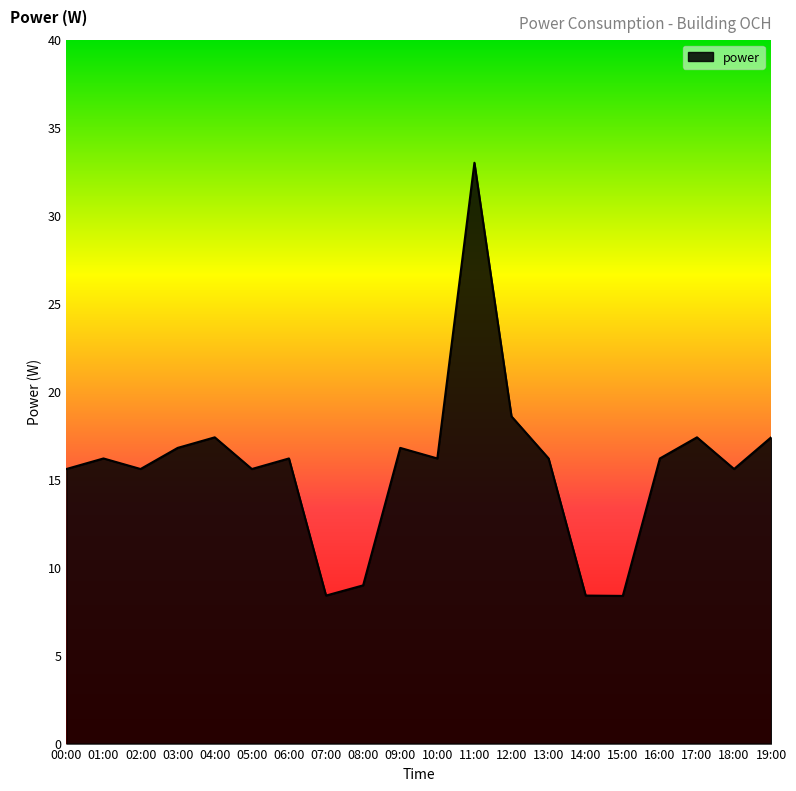

Where does the data first go above 16?

01:00